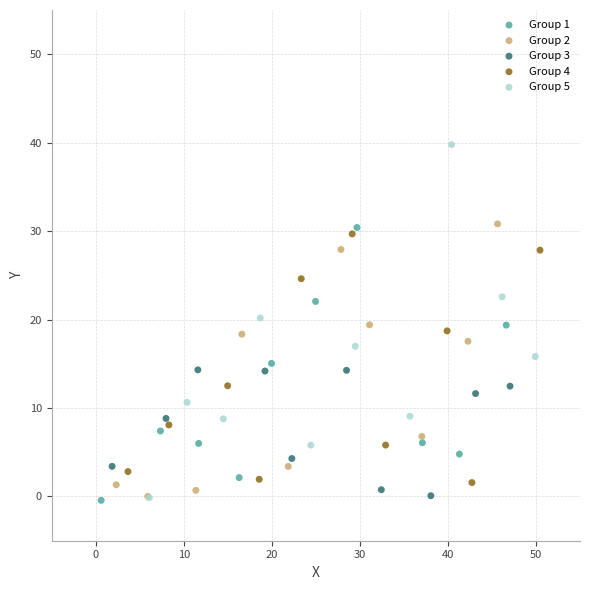

Which series contains the highest Y value?

Group 5